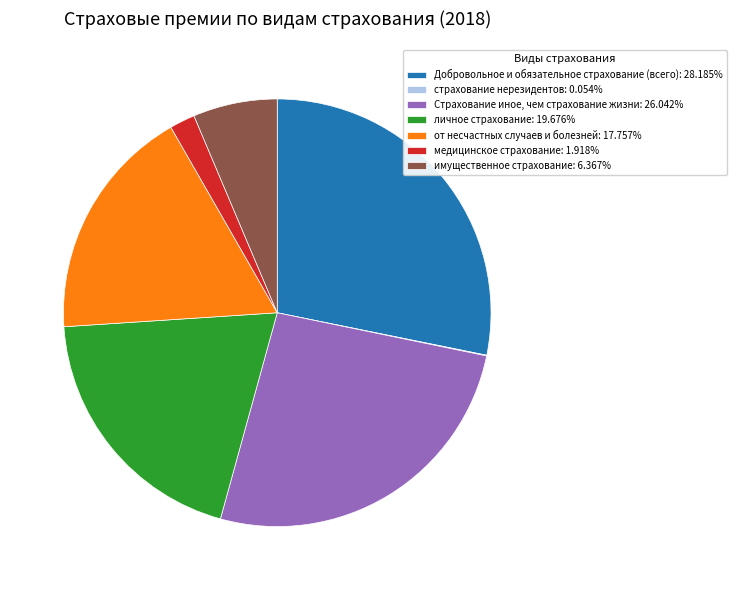

Which slice is the largest?

Добровольное и обязательное страхование (всего)